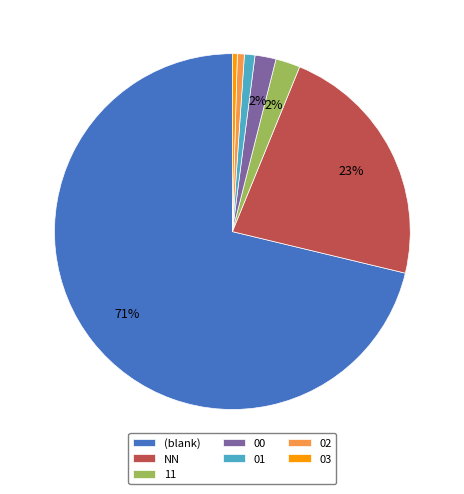

Count the number of slices in the pie.

7